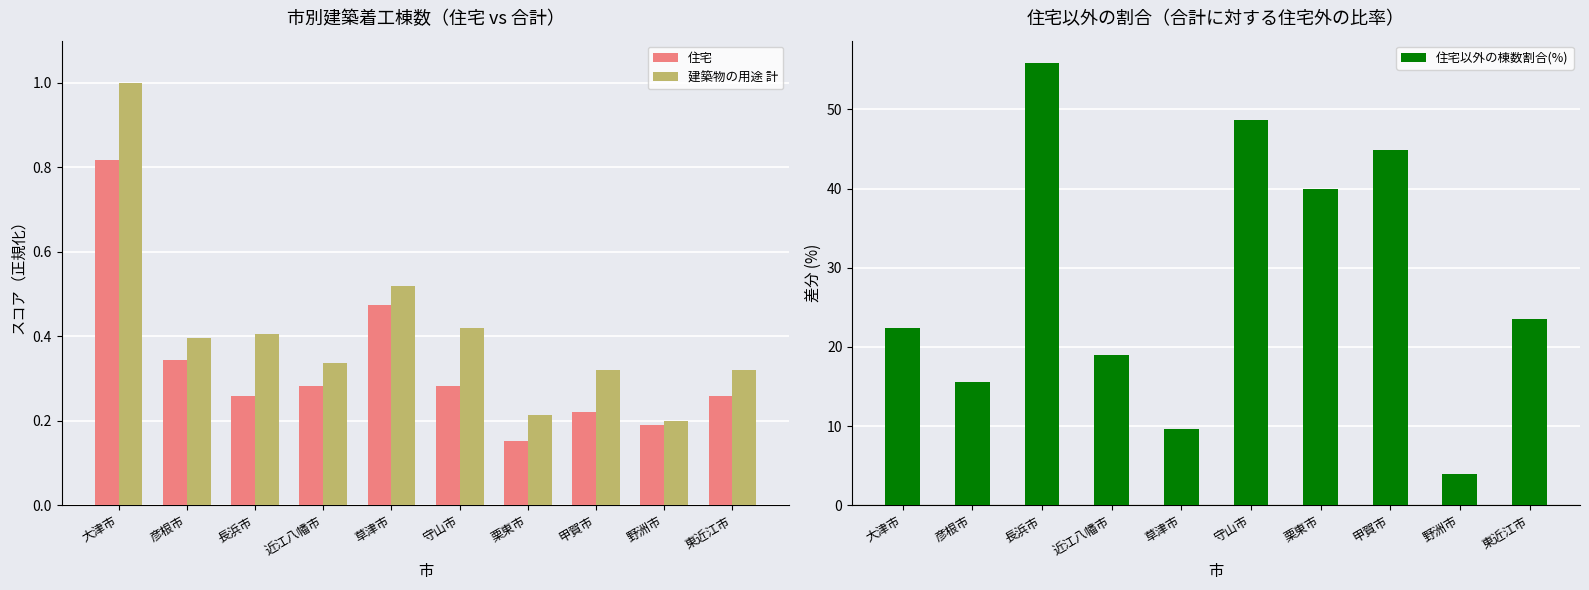

How many bars are there in total?

30